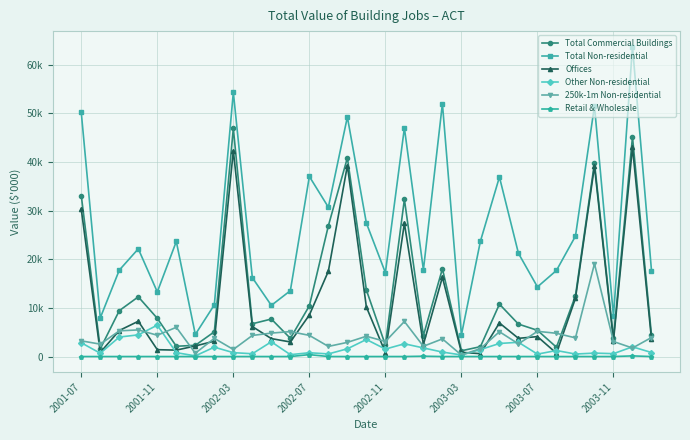

Is this an area chart (filled region under the line)?

No